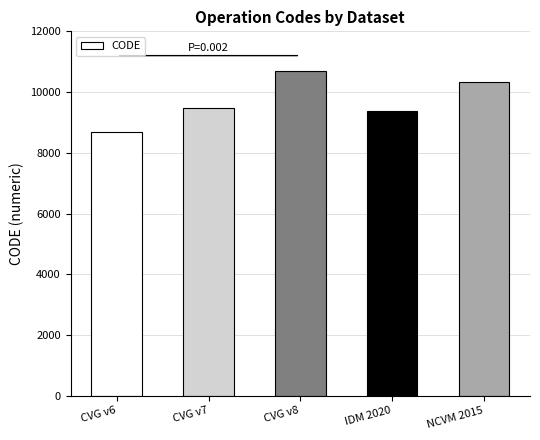

Reading left to right, what are all the values shown in this chart?

8676	9483	10707	9375	10323